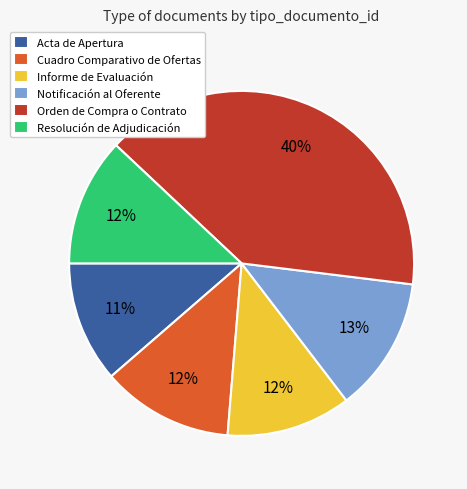

To the nearest percent, what percentage of the pie is Resolución de Adjudicación?

12%